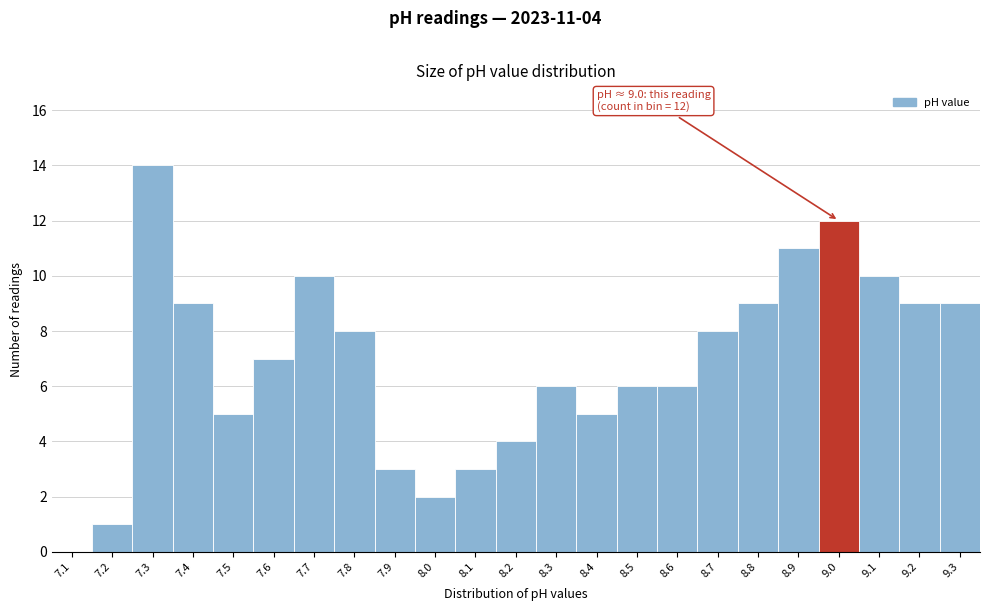

Reading right to left, extract all data points from this chart.

9.3=9	9.2=9	9.1=10	9.0=12	8.9=11	8.8=9	8.7=8	8.6=6	8.5=6	8.4=5	8.3=6	8.2=4	8.1=3	8.0=2	7.9=3	7.8=8	7.7=10	7.6=7	7.5=5	7.4=9	7.3=14	7.2=1	7.1=0